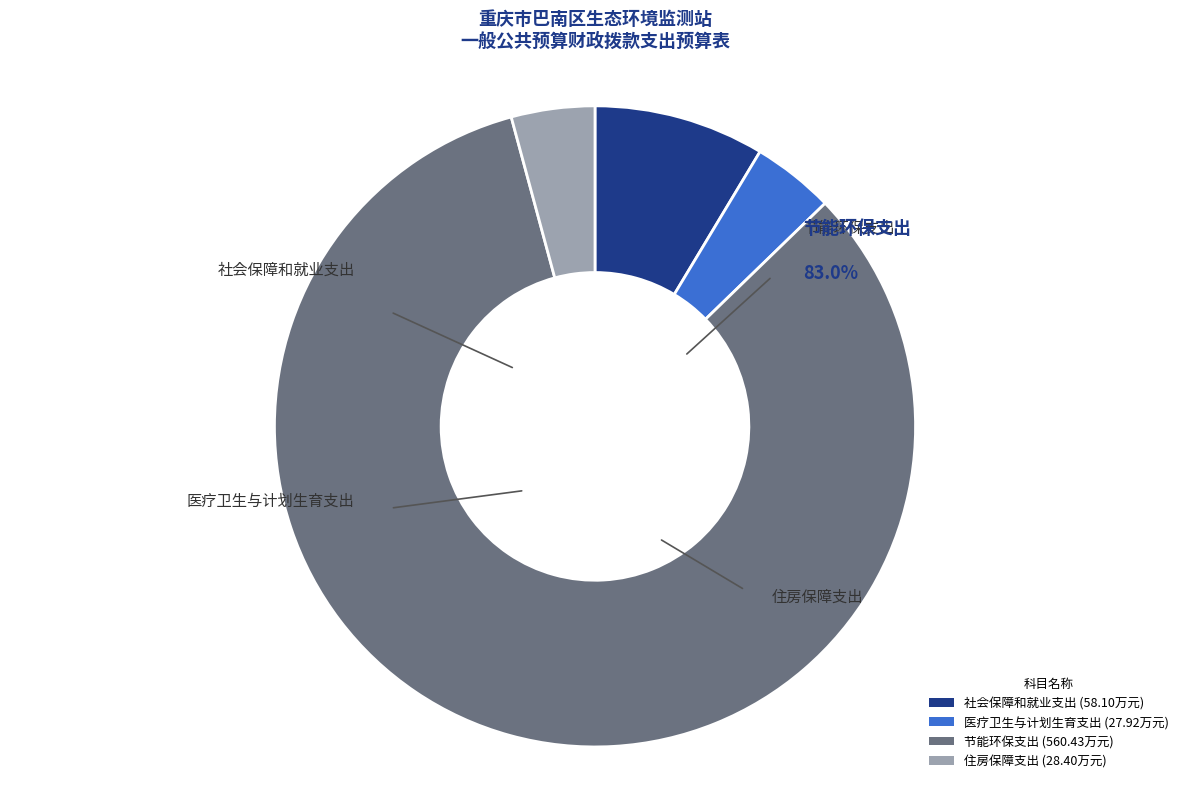

What is the change in value from 节能环保支出 to 住房保障支出?

-532.0